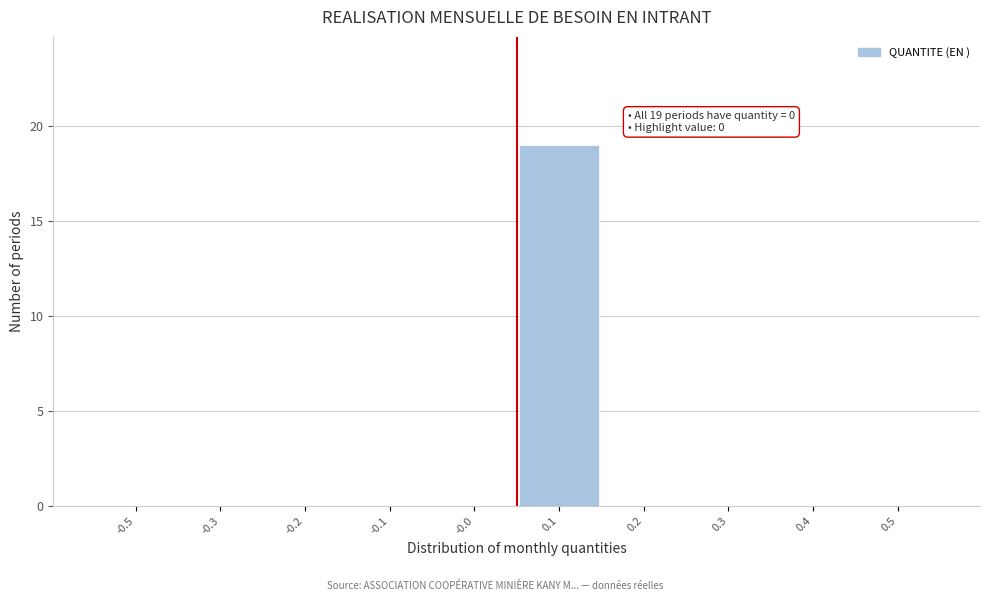

Reading right to left, list all the values displayed in this chart.

0.5=0	0.4=0	0.3=0	0.2=0	0.1=19	-0.0=0	-0.1=0	-0.2=0	-0.3=0	-0.5=0